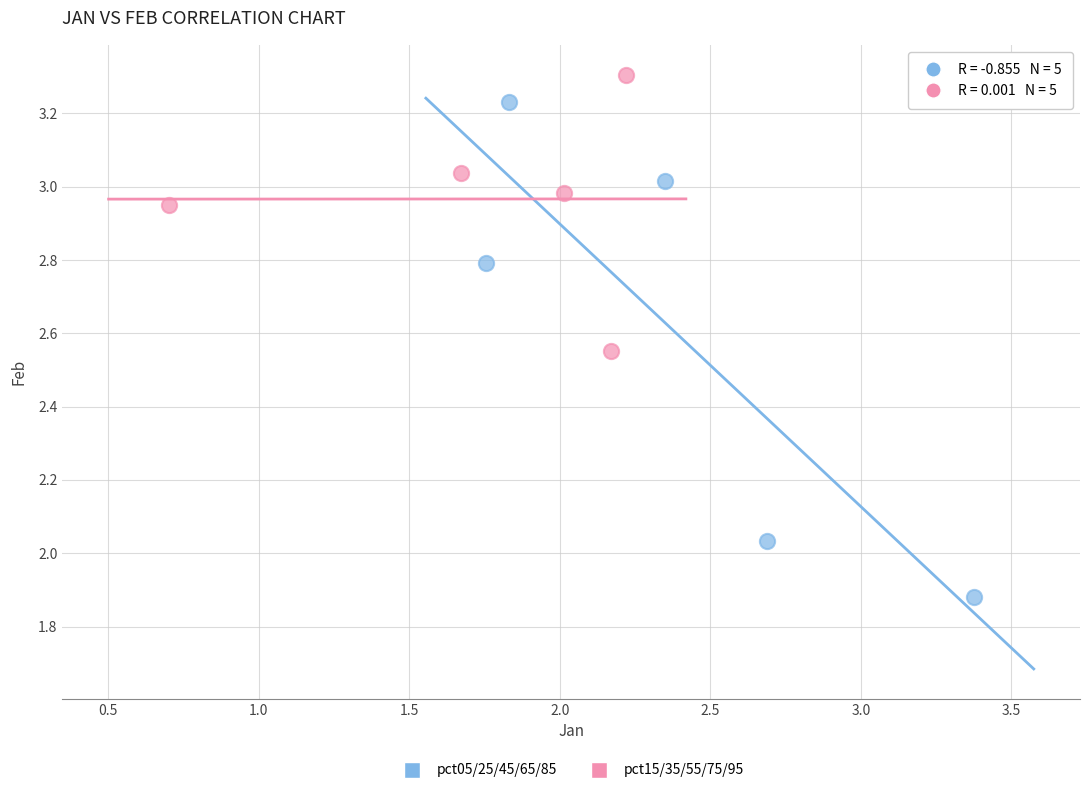

Which series has the widest spread of Y values?

pct05/25/45/65/85